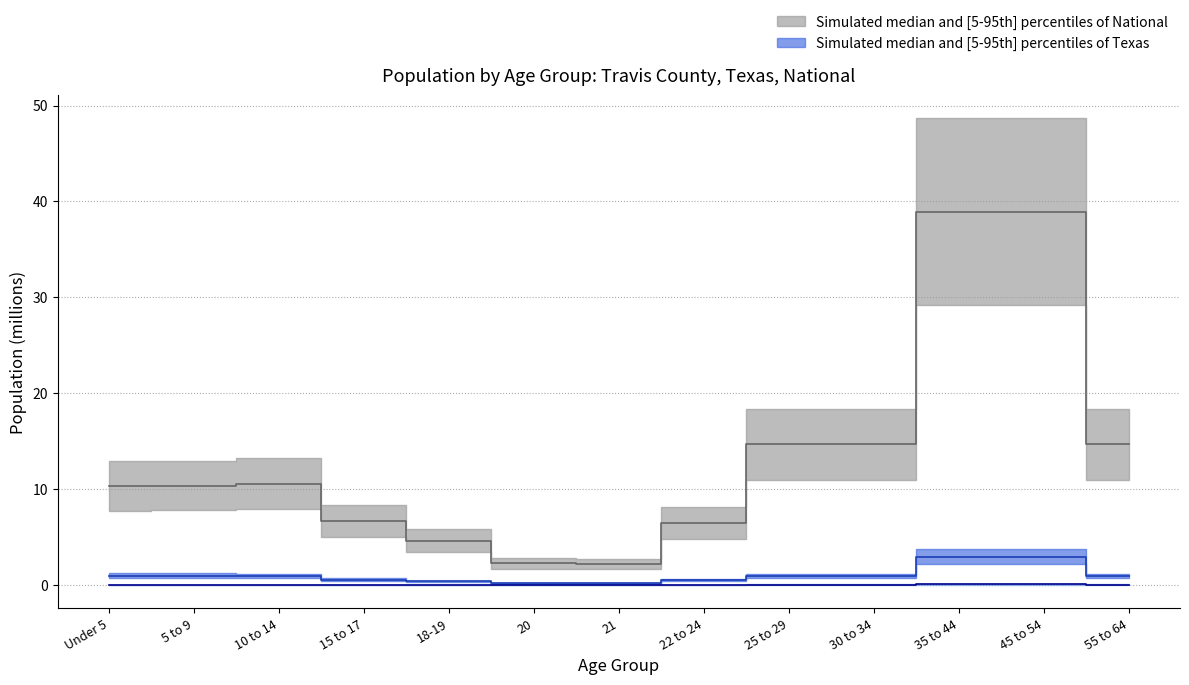

List the labels in order of National median value, smallest first.

21, 20, 18-19, 22 to 24, 15 to 17, Under 5, 5 to 9, 10 to 14, 25 to 29, 30 to 34, 55 to 64, 35 to 44, 45 to 54